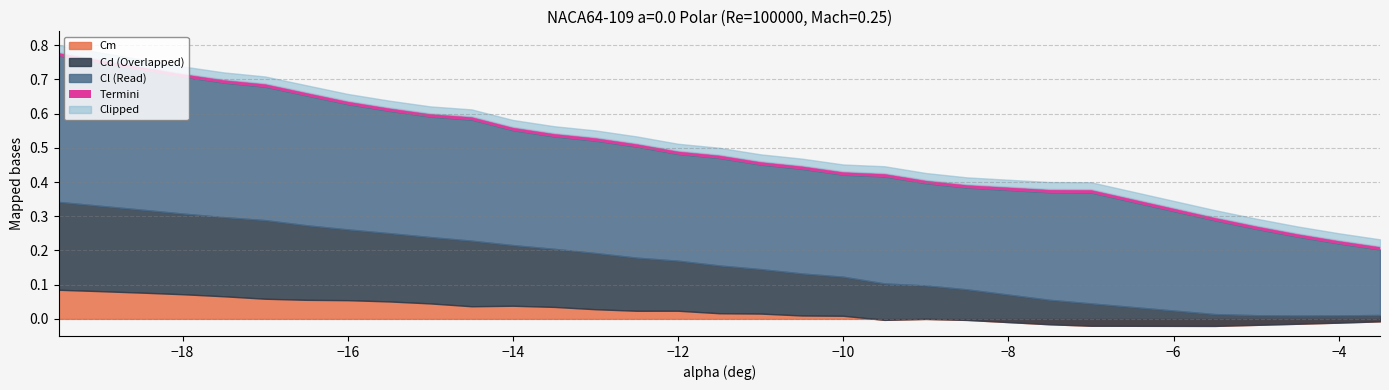

What is the difference between the maximum and minimum values in the Cm series?

0.1